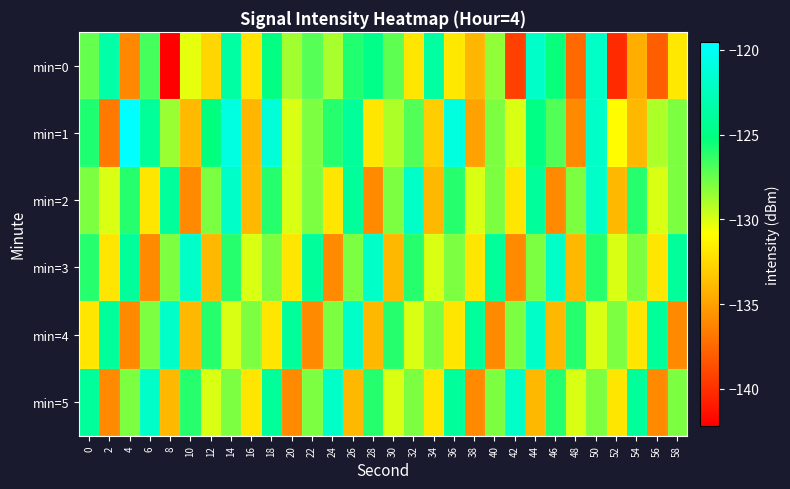

Rank the series at 14 from lowest to highest value.

min=4, min=5, min=3, min=0, min=2, min=1